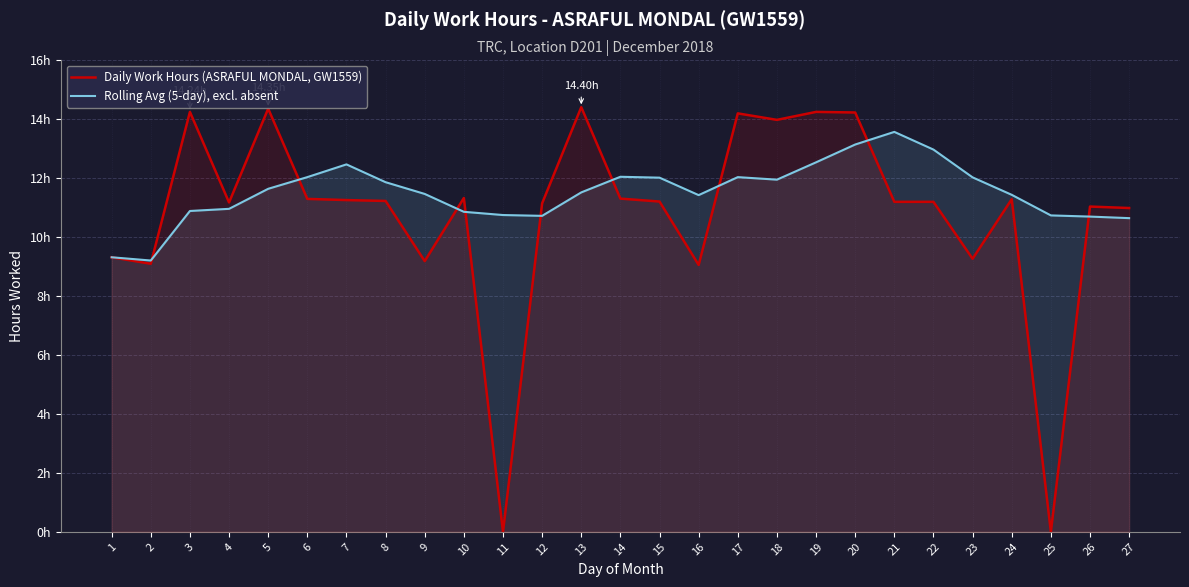

How many lines are shown in the chart?

2